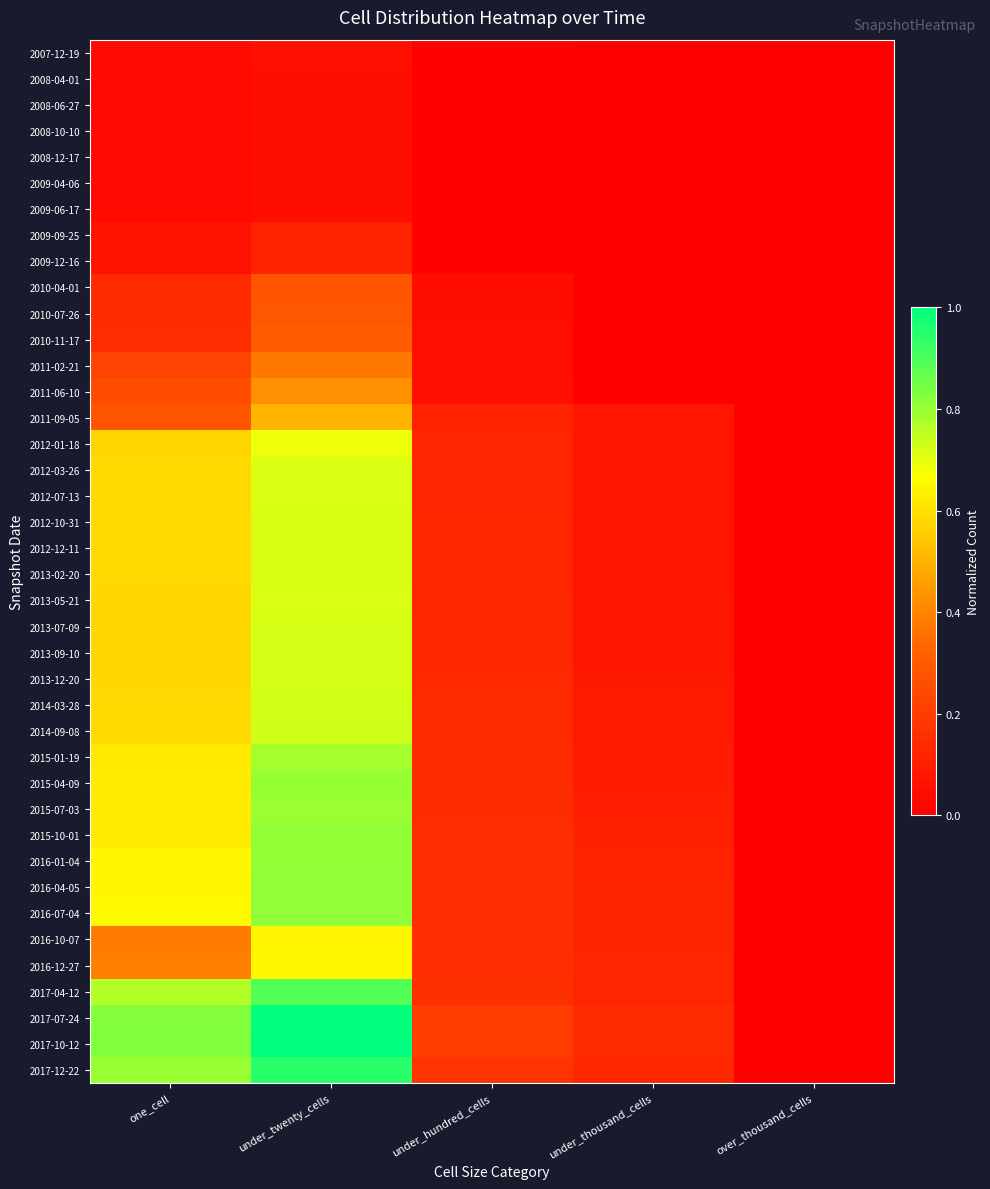

At which category does the chart reach its minimum across all series?

under_thousand_cells